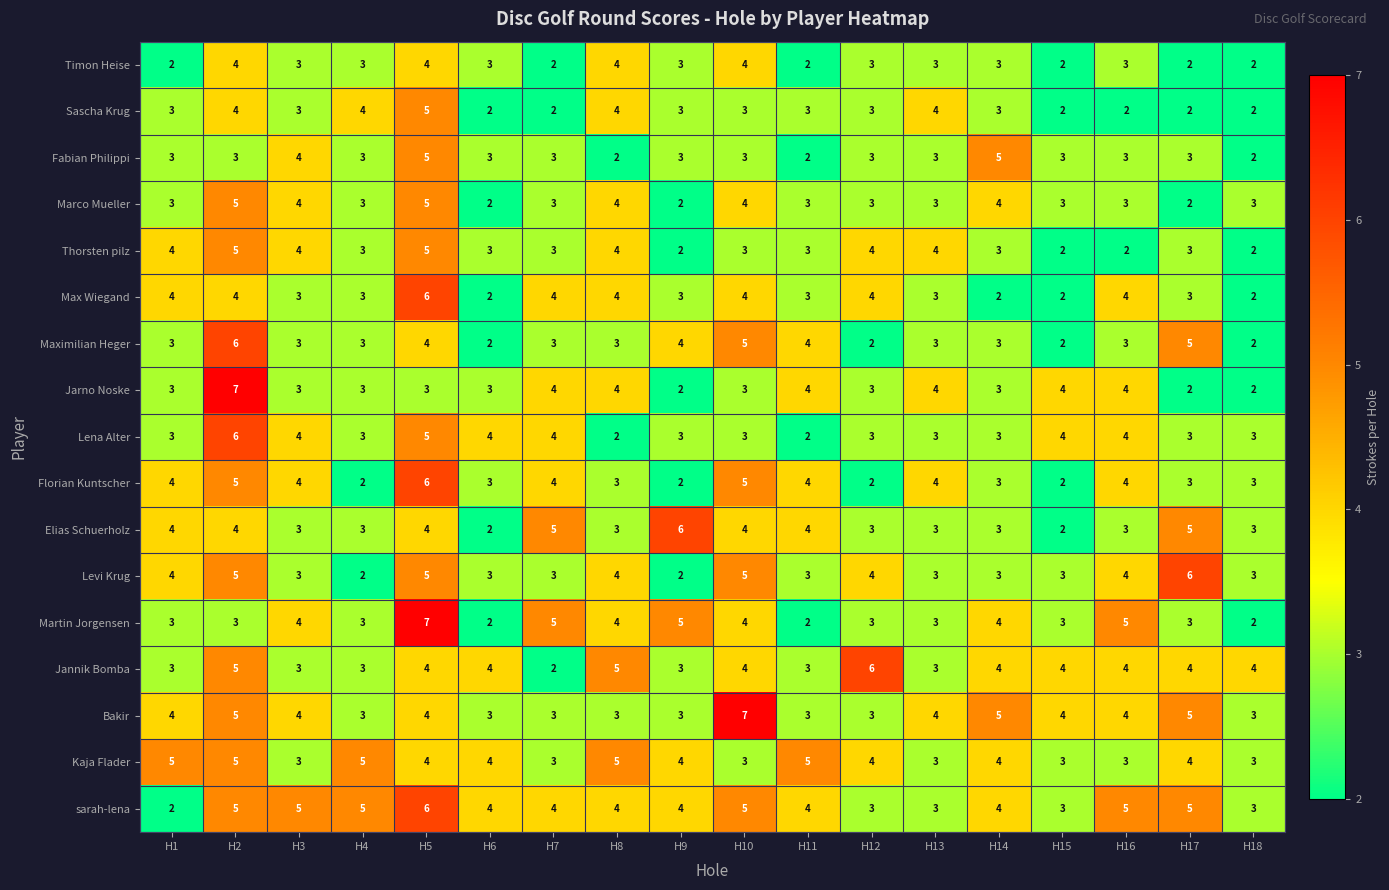

What is the difference between the second highest and minimum values in the Jannik Bomba series?

3